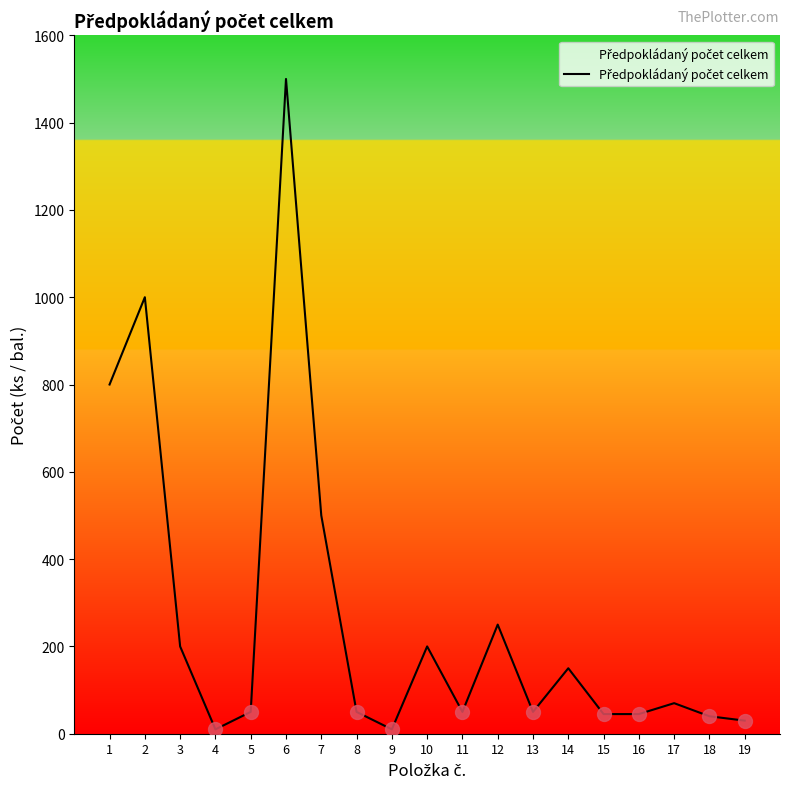

The value at 12 is 133. True or false?

False